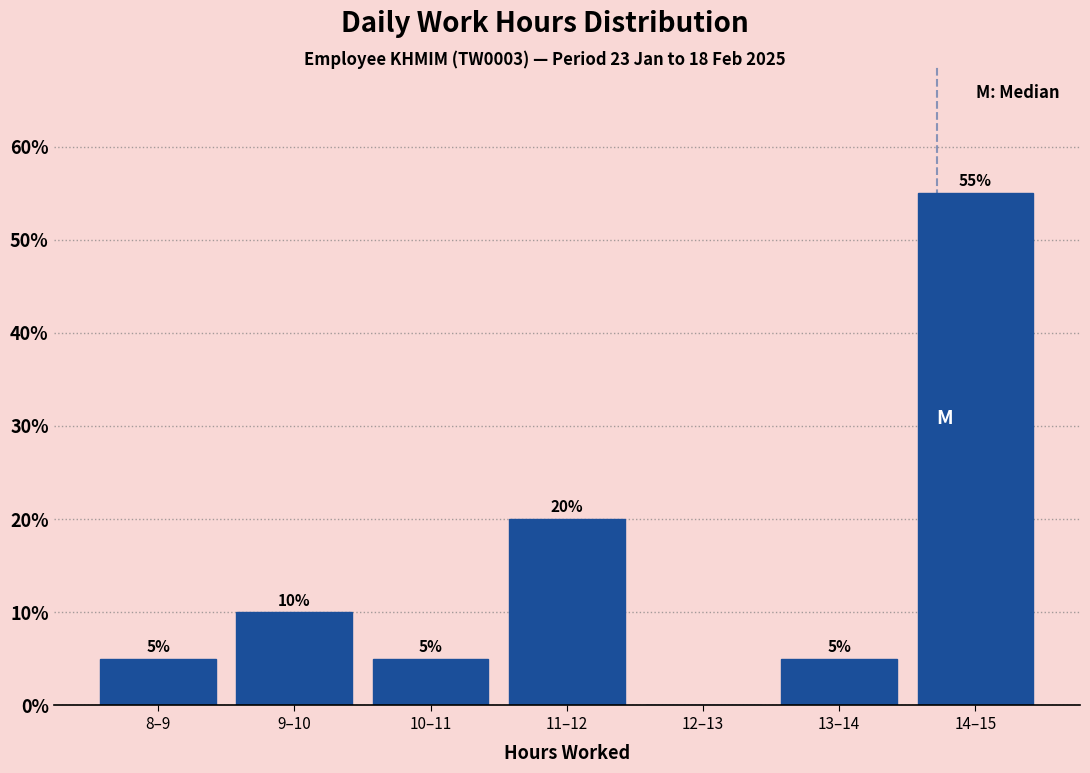

Reading left to right, list all the values displayed in this chart.

8–9=5.0	9–10=10.0	10–11=5.0	11–12=20.0	12–13=0.0	13–14=5.0	14–15=55.0